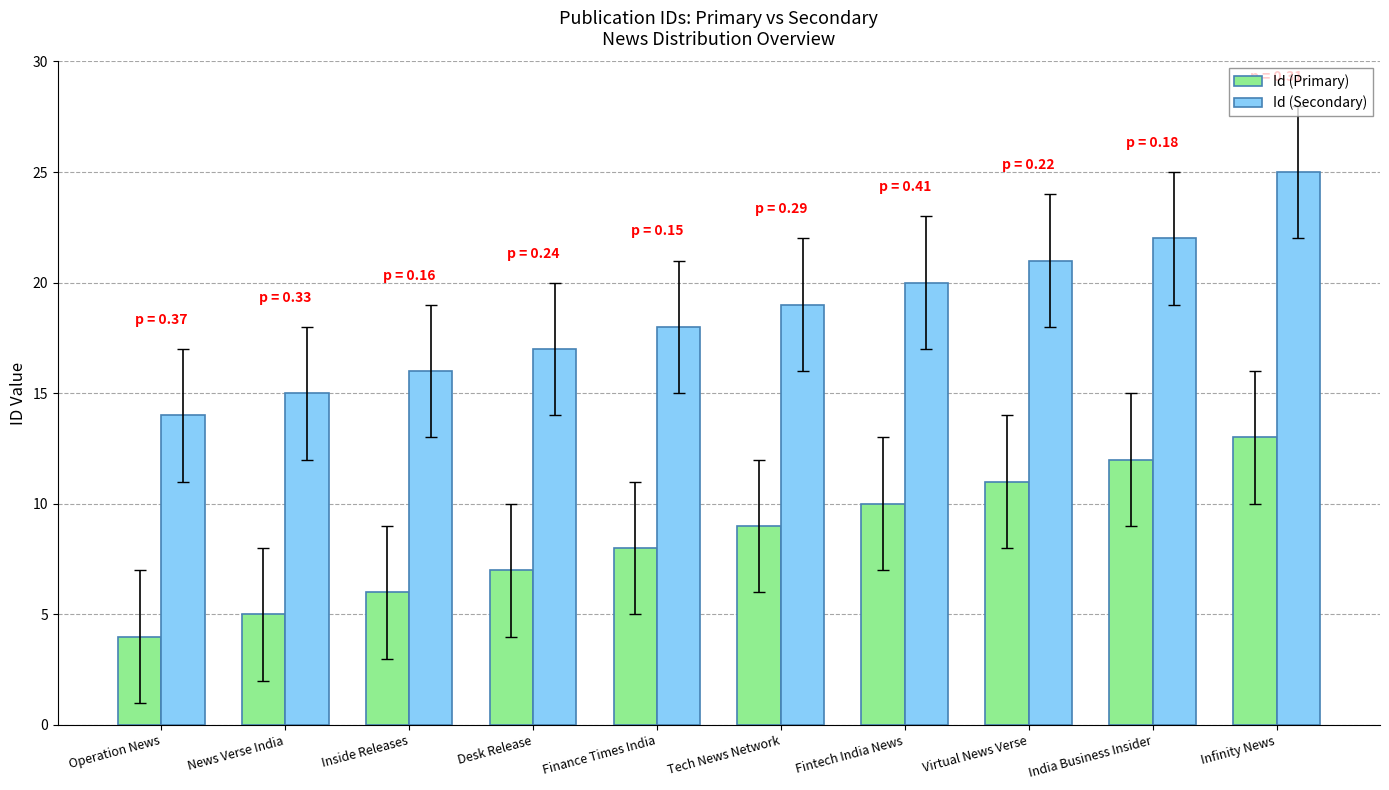

Rank the series at Infinity News from highest to lowest value.

Id (Secondary), Id (Primary)